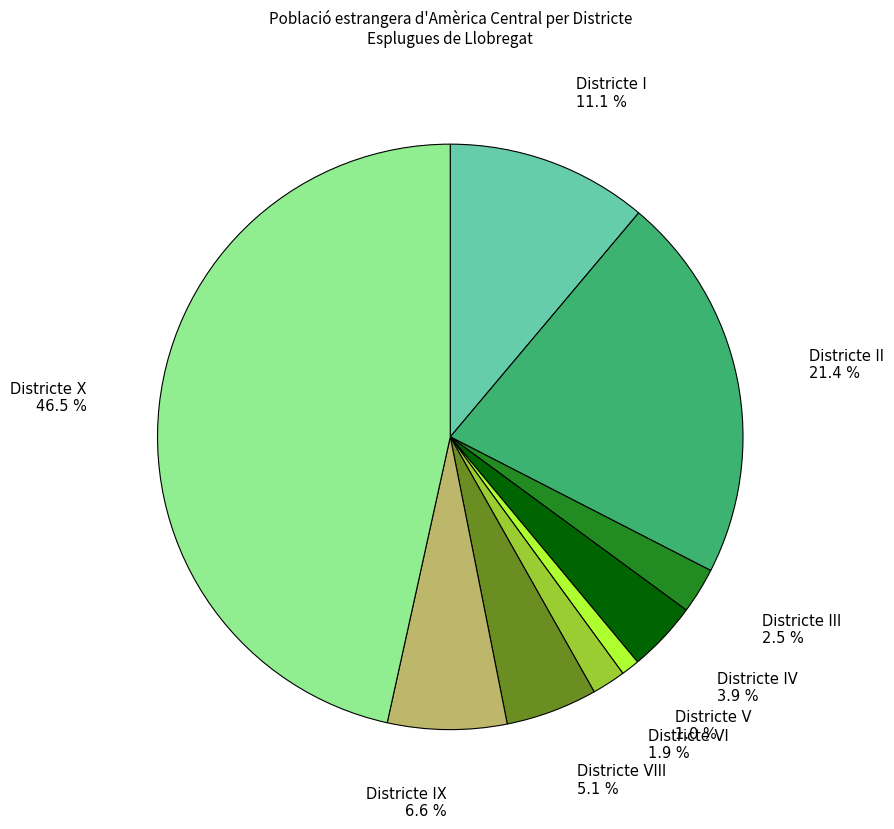

What is the ratio of the value at Districte II to the value at Districte VIII?

4.2